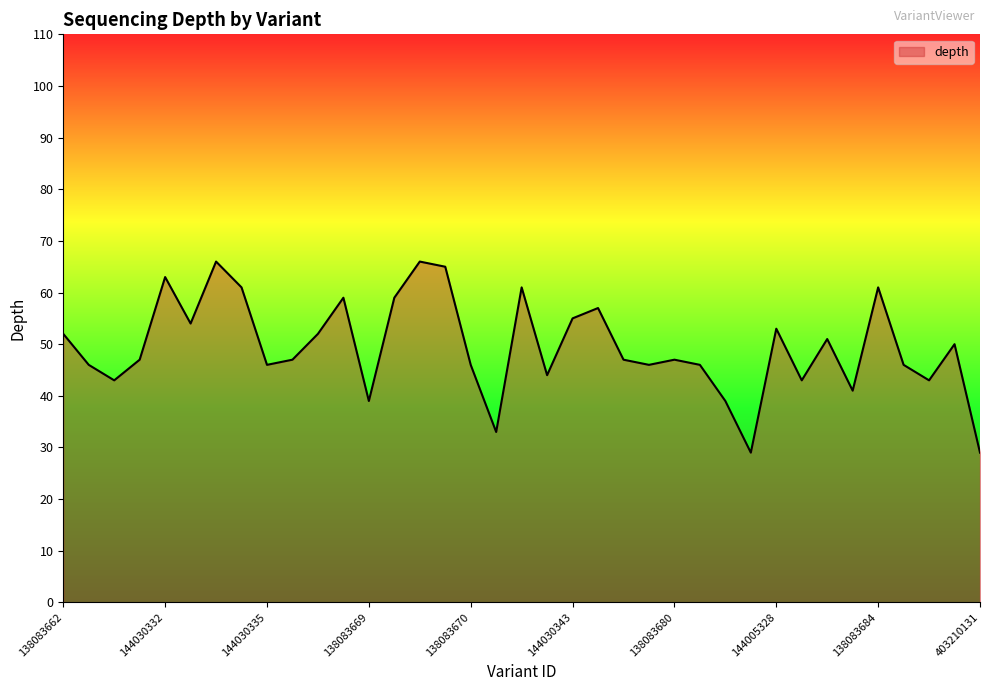

What is the smallest value displayed?

29